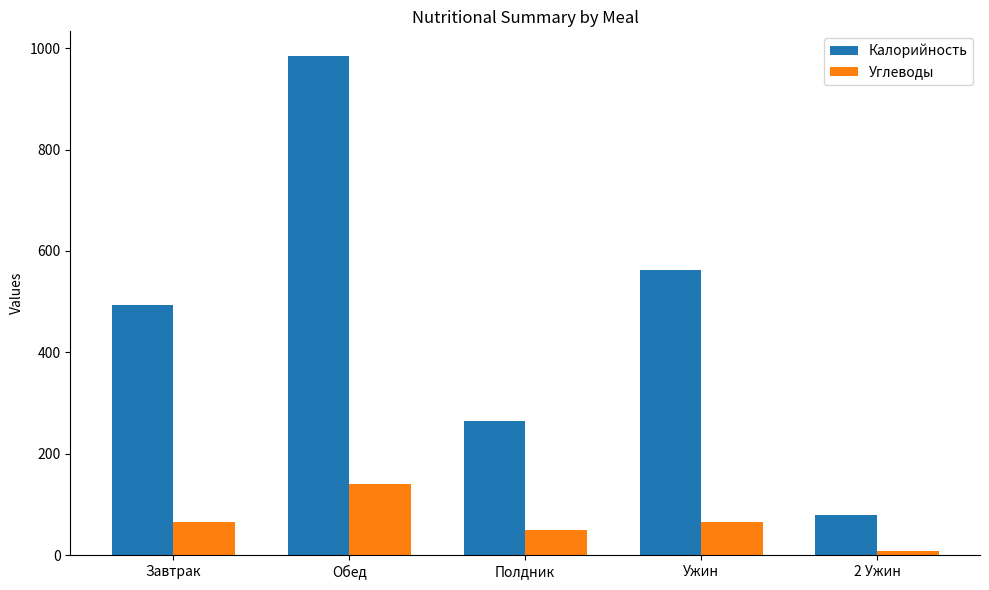

Which series has the widest spread of values?

Калорийность